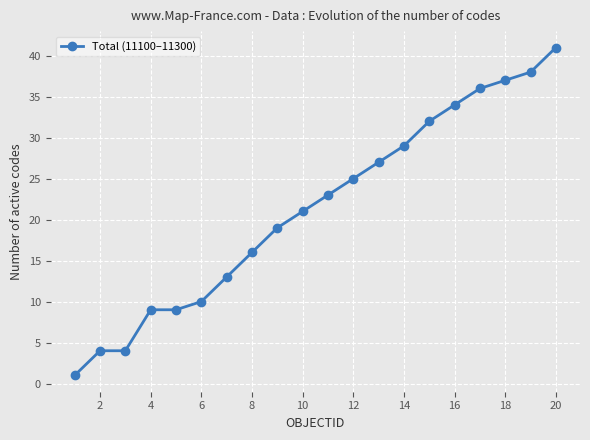

What is the maximum value shown in the chart?

41